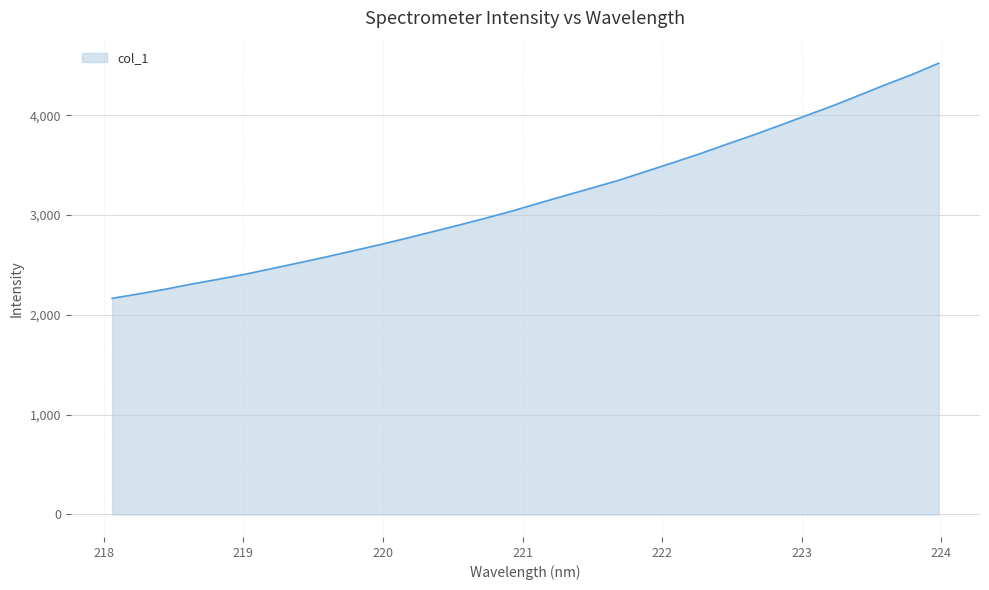

What is the minimum value shown in the chart?

2164.7